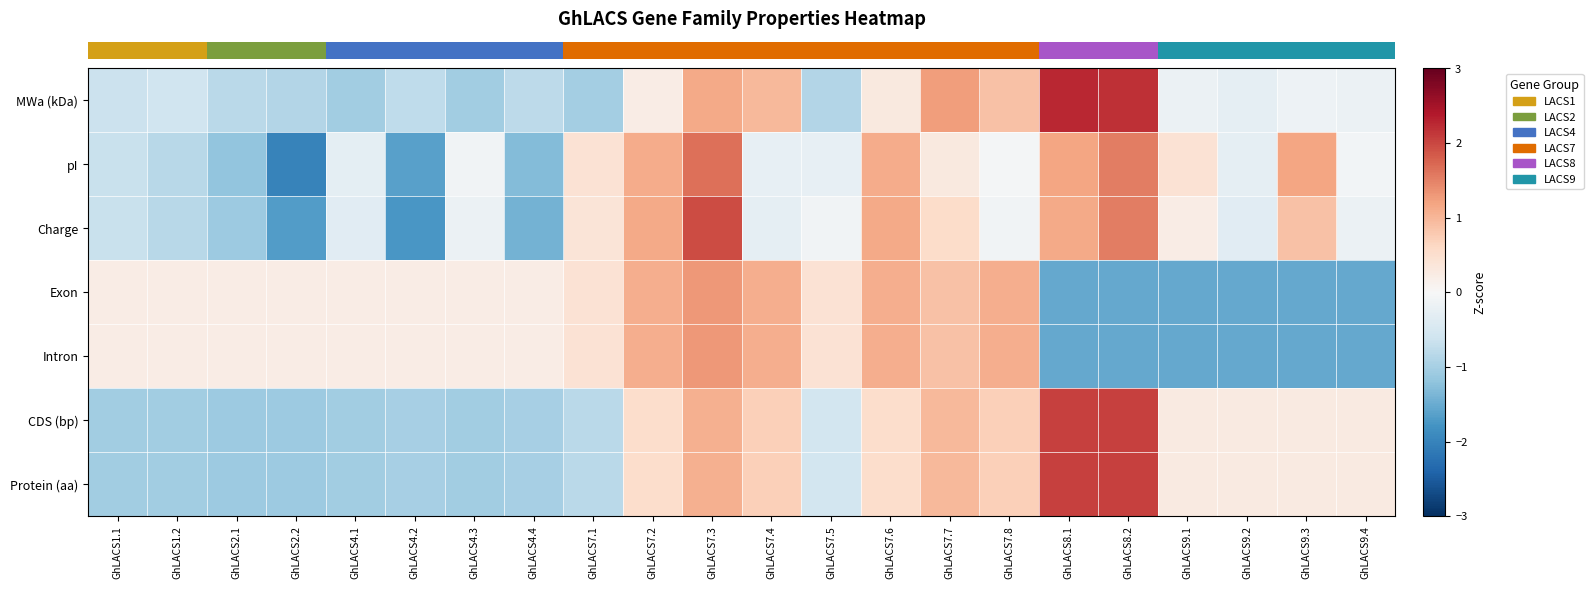

At which category does the chart reach its peak across all series?

GhLACS8.1